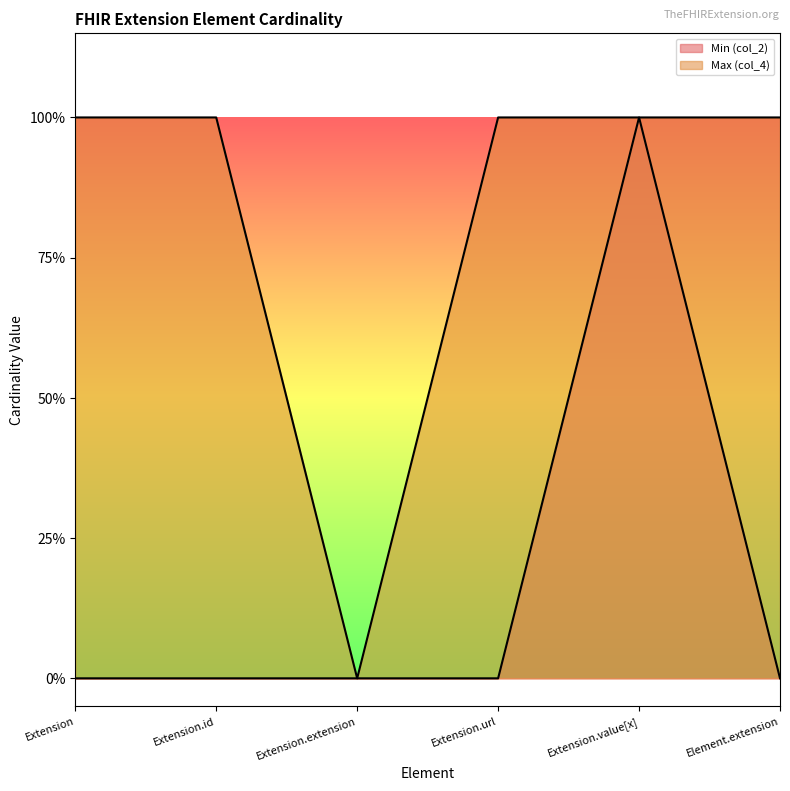

Between Extension.url and Extension.extension, which is larger?

Extension.url